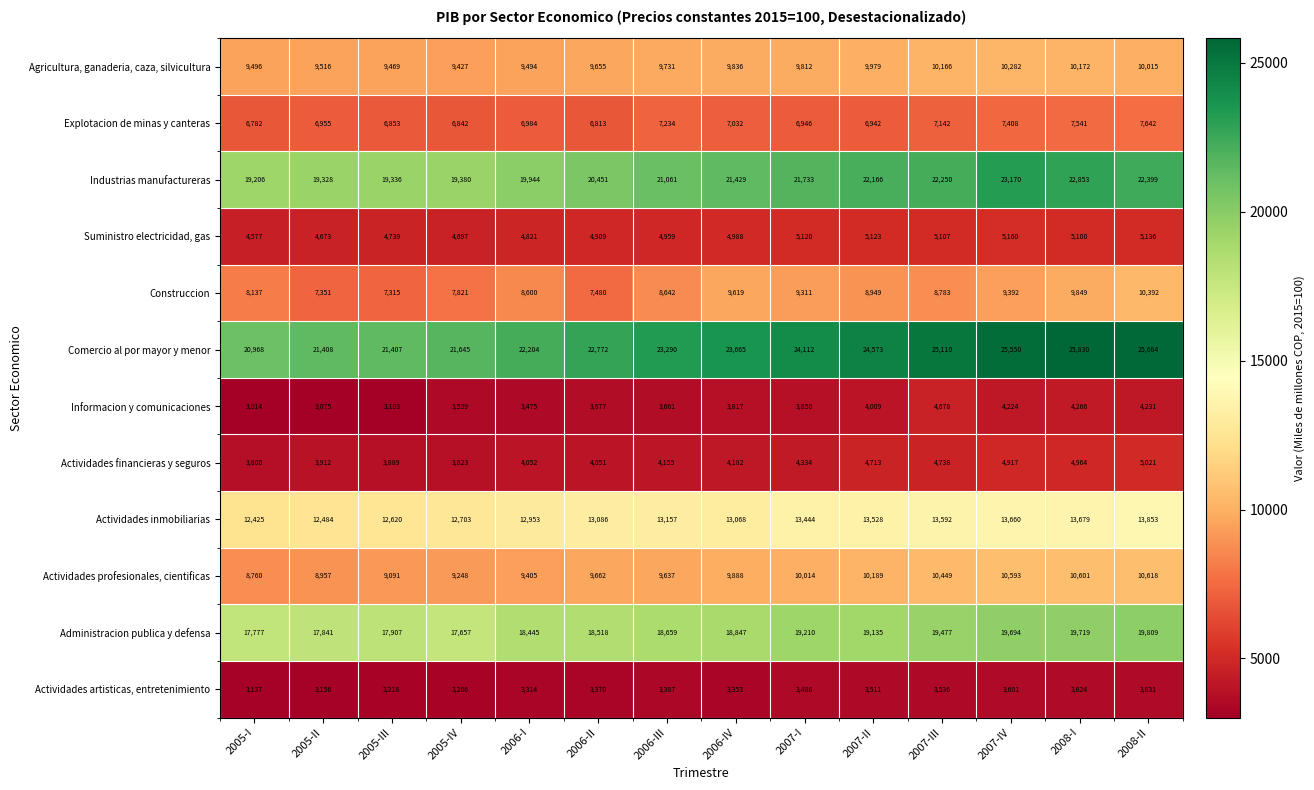

What is the spread (max minus min) of values at 2008-II?

22053